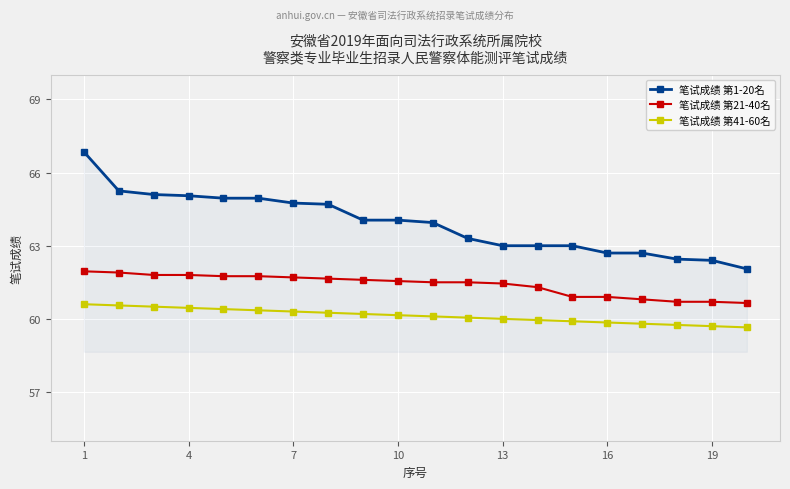

What is the value of the 笔试成绩 第21-40名 point at the 1st from the left?

62.0